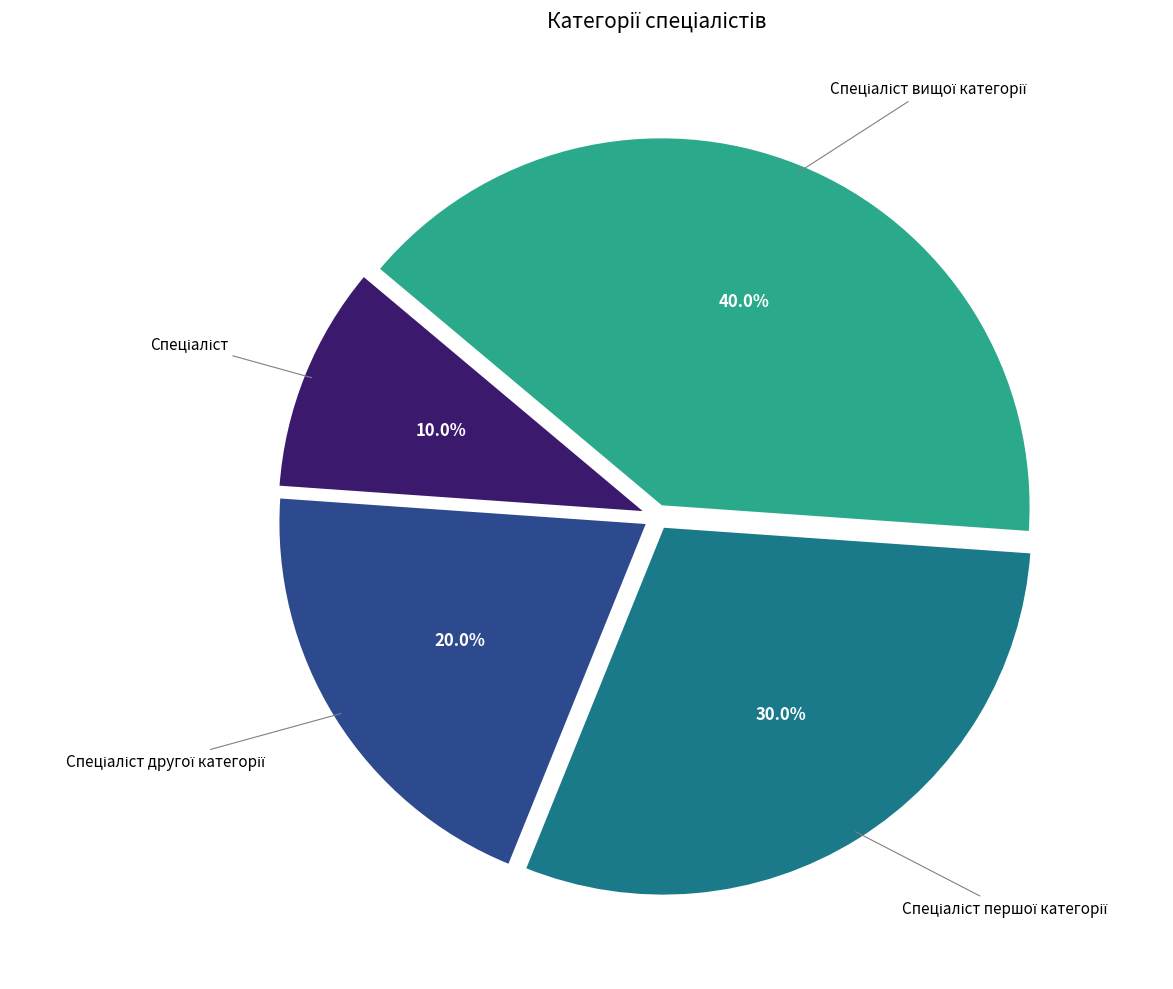

To the nearest percent, what is the average slice percentage?

25%